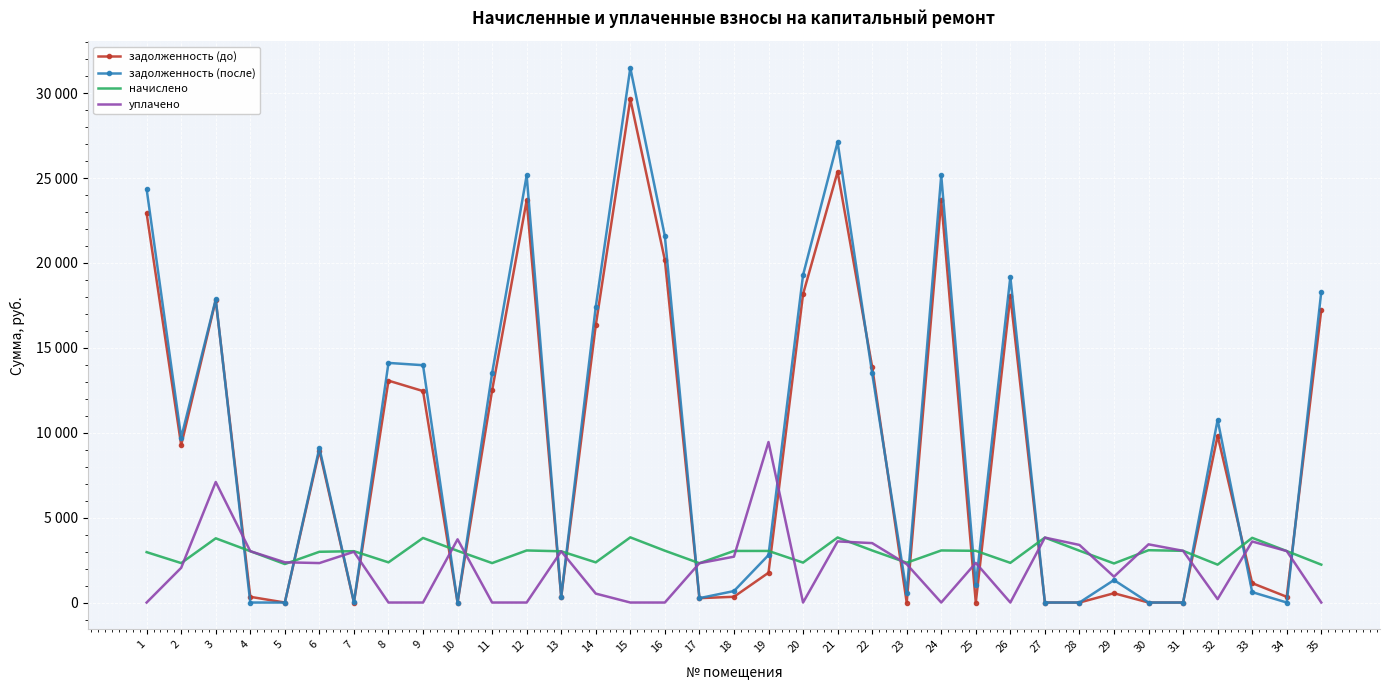

At which category does the chart reach its minimum across all series?

5